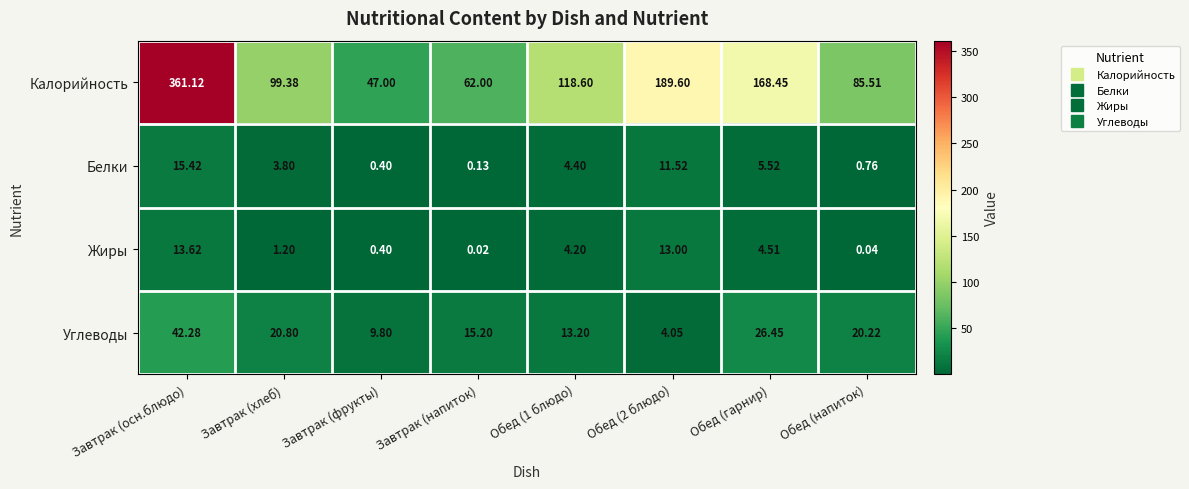

Which series changed the most between Обед (1 блюдо) and Обед (2 блюдо)?

Калорийность